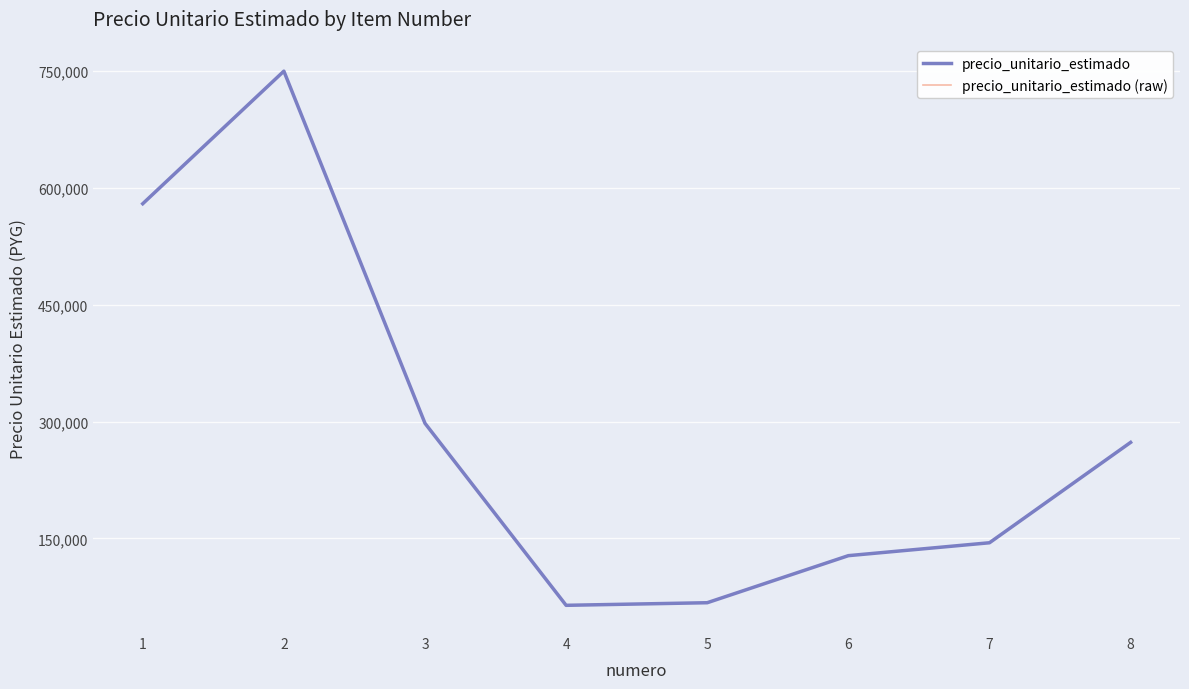

What is the value of the precio_unitario_estimado point at the 7th from the left?

144350